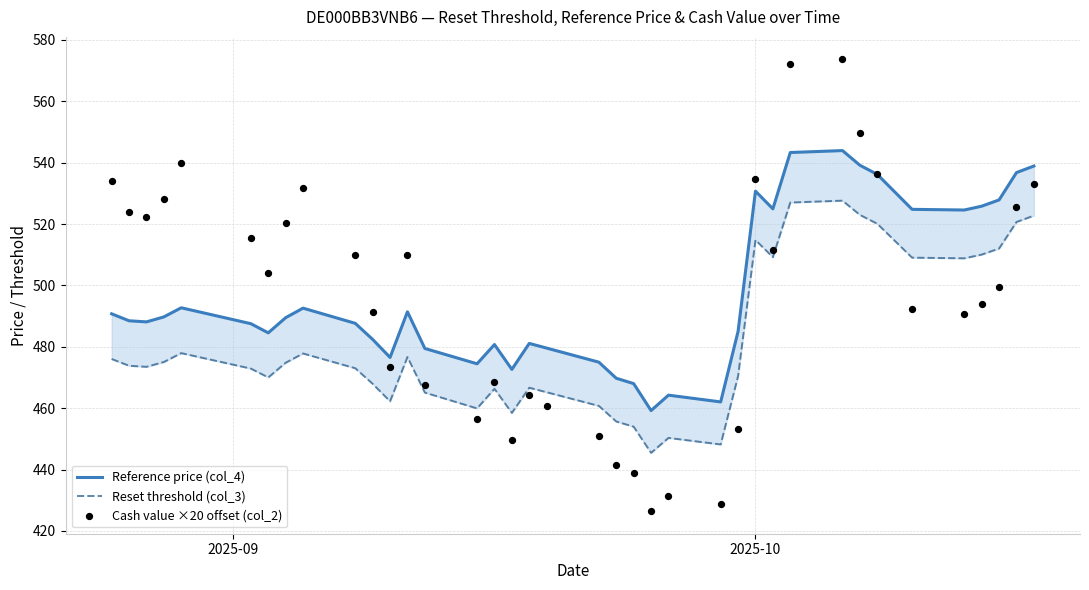

Which series contains the highest Y value?

Cash value ×20 offset (col_2)